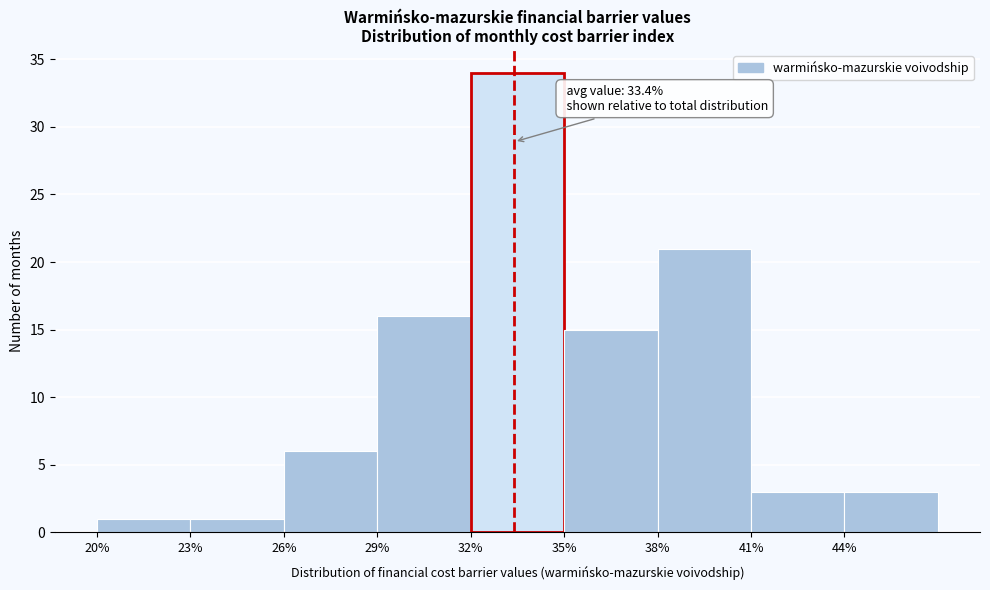

Which range on the x-axis has the tallest bar?

32 to 35